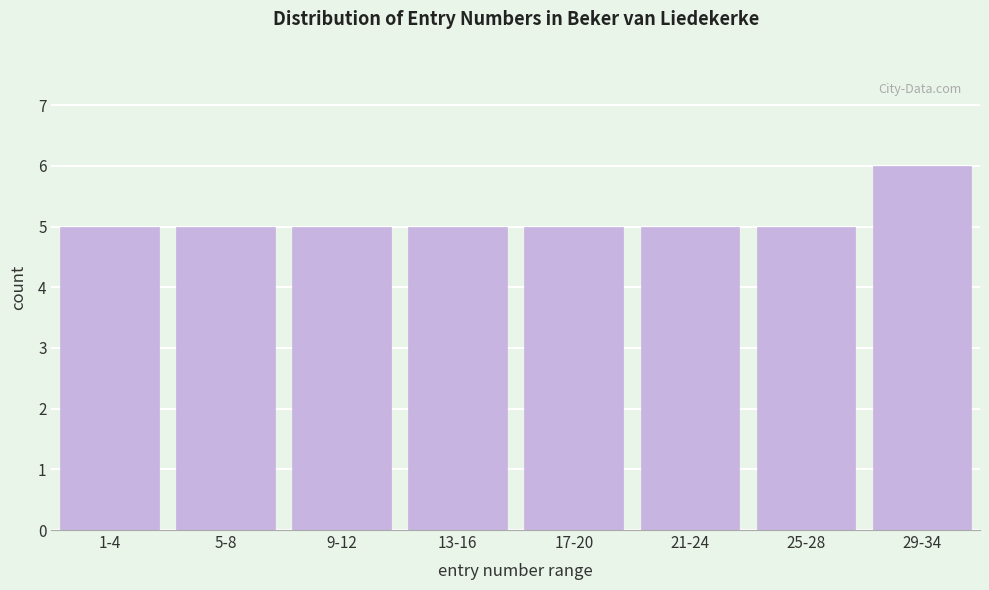

Reading right to left, what are all the values shown in this chart?

6	5	5	5	5	5	5	5